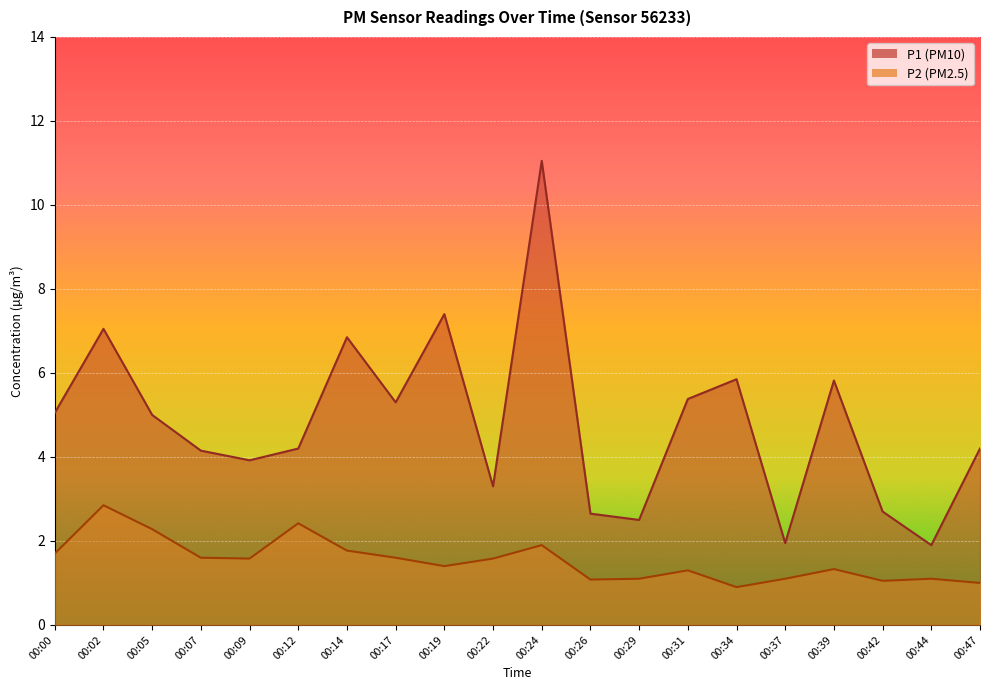

How many values in the P1 series exceed 5?

9